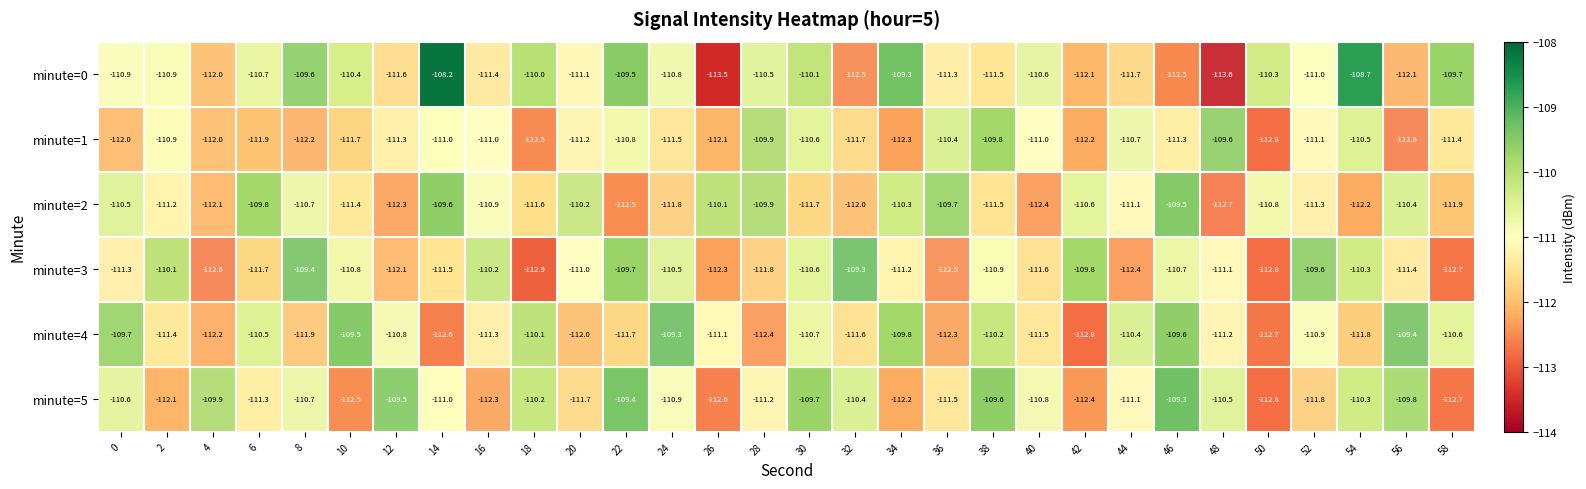

What is the highest value of the minute=3 series?

-109.3